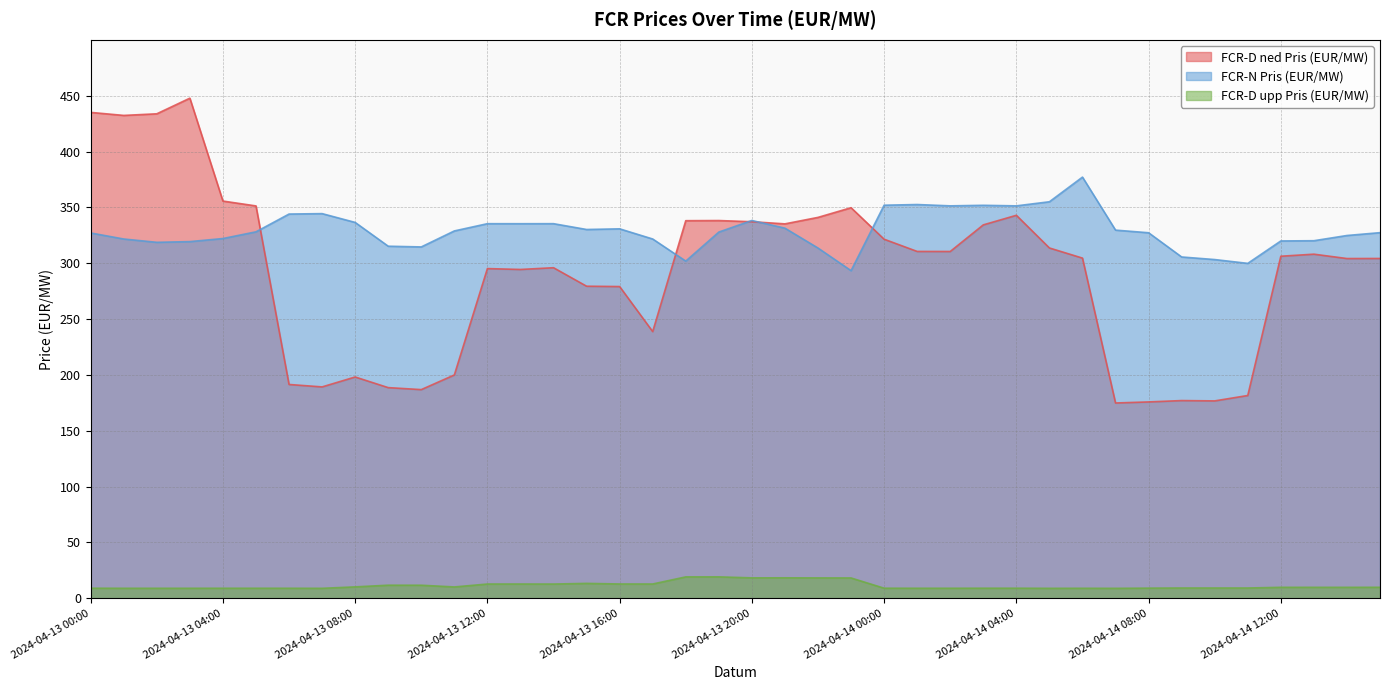

The value of FCR-D upp Pris (EUR/MW) at 2024-04-13 02:00 is 15.7. True or false?

False